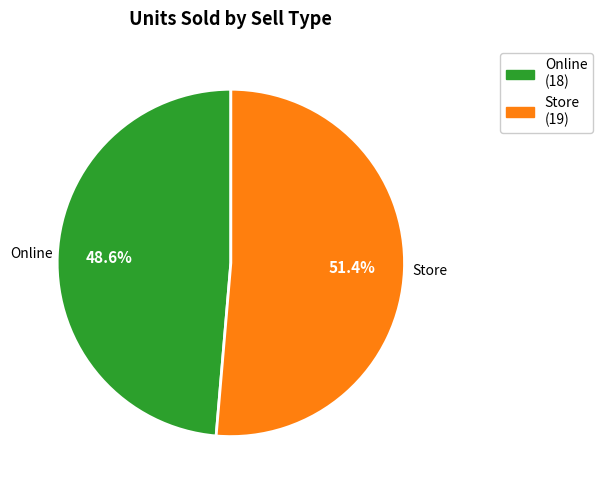

Does any single category account for the majority?

Yes